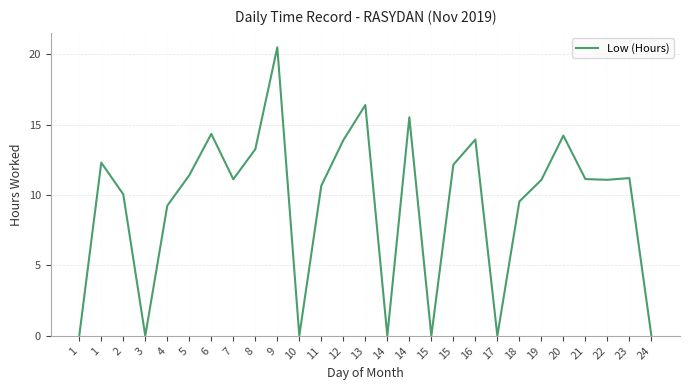

Is this an area chart (filled region under the line)?

No